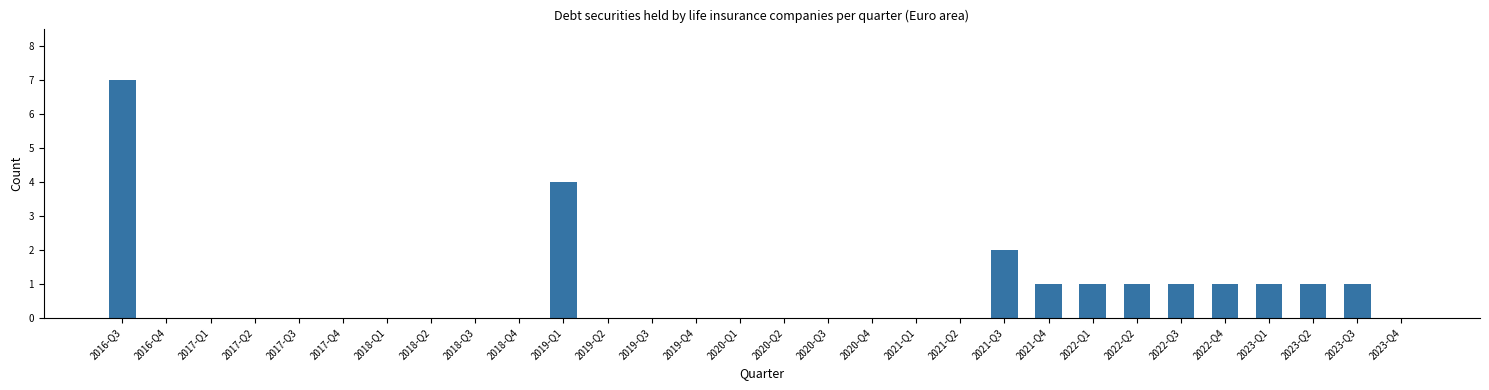

Reading left to right, what are all the values shown in this chart?

2016-Q3=7	2016-Q4=0	2017-Q1=0	2017-Q2=0	2017-Q3=0	2017-Q4=0	2018-Q1=0	2018-Q2=0	2018-Q3=0	2018-Q4=0	2019-Q1=4	2019-Q2=0	2019-Q3=0	2019-Q4=0	2020-Q1=0	2020-Q2=0	2020-Q3=0	2020-Q4=0	2021-Q1=0	2021-Q2=0	2021-Q3=2	2021-Q4=1	2022-Q1=1	2022-Q2=1	2022-Q3=1	2022-Q4=1	2023-Q1=1	2023-Q2=1	2023-Q3=1	2023-Q4=0